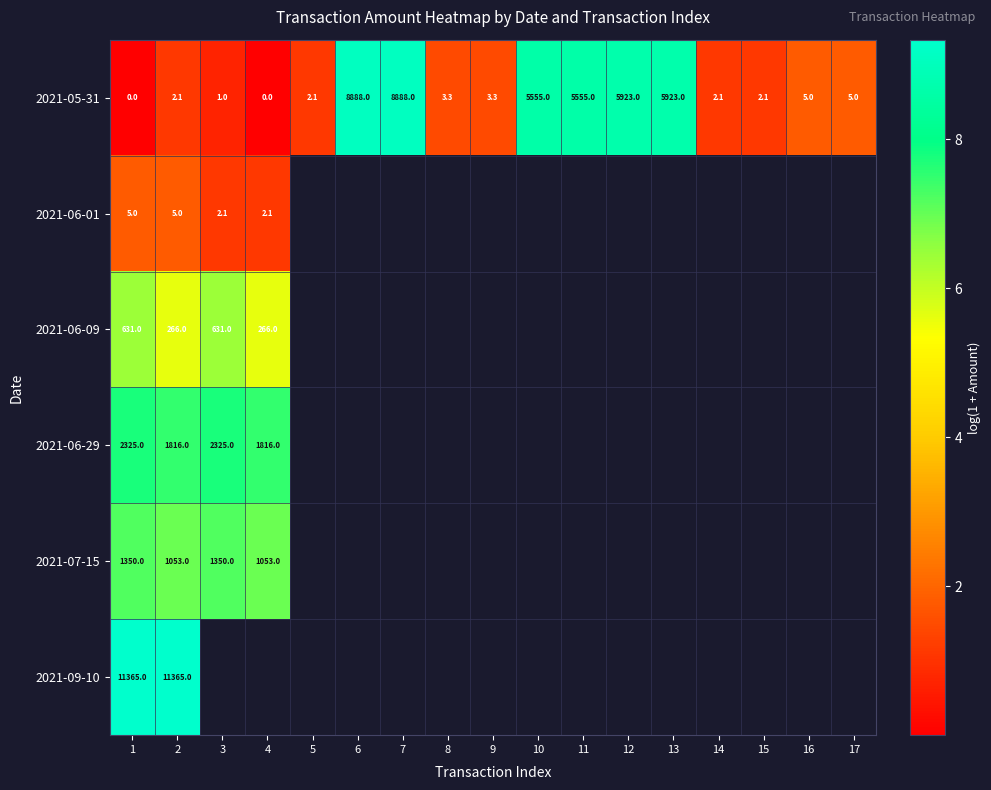

What is the difference between the maximum and minimum values in the 2021-05-31 series?

9.1